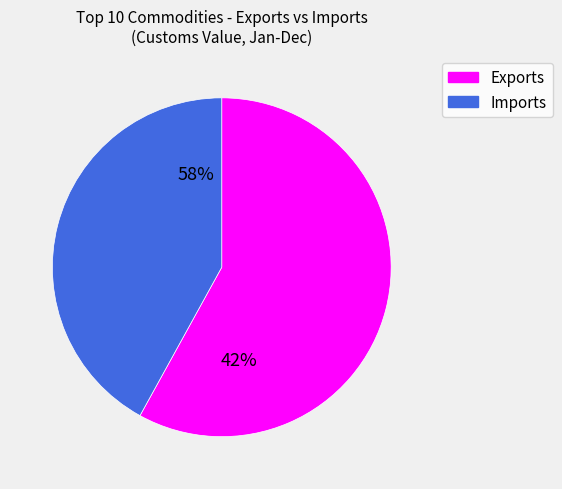

Which slice is the smallest?

Imports